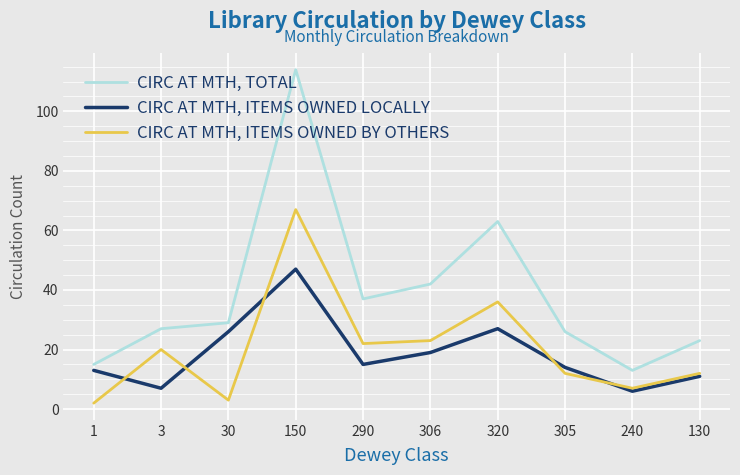

The value of CIRC AT MTH, ITEMS OWNED LOCALLY at 30 is 8. True or false?

False